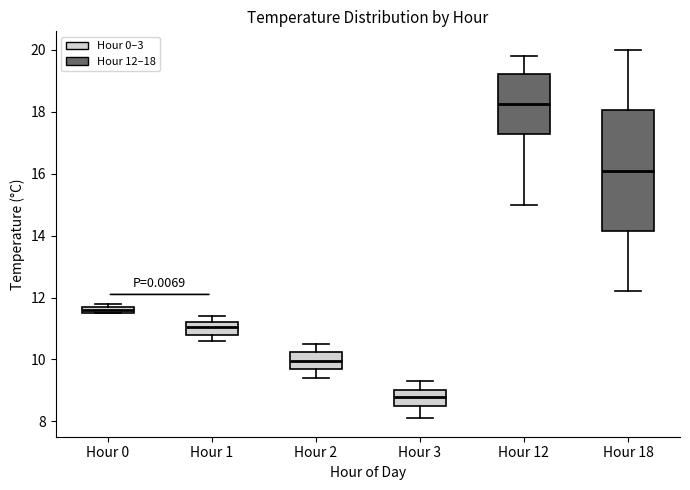

Which box has the highest median line?

Hour 12